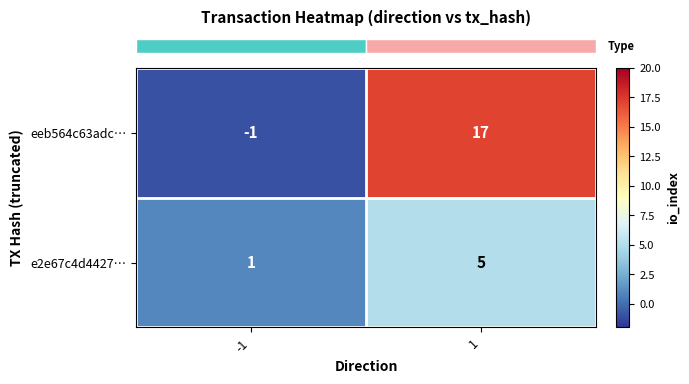

At how many categories does at least one series exceed 0?

2